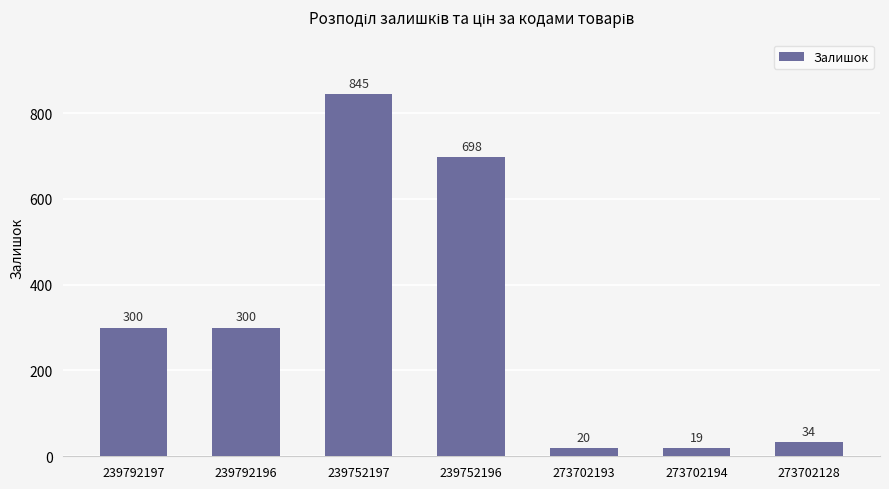

What is the approximate value at 239792196, to the nearest 10?

300